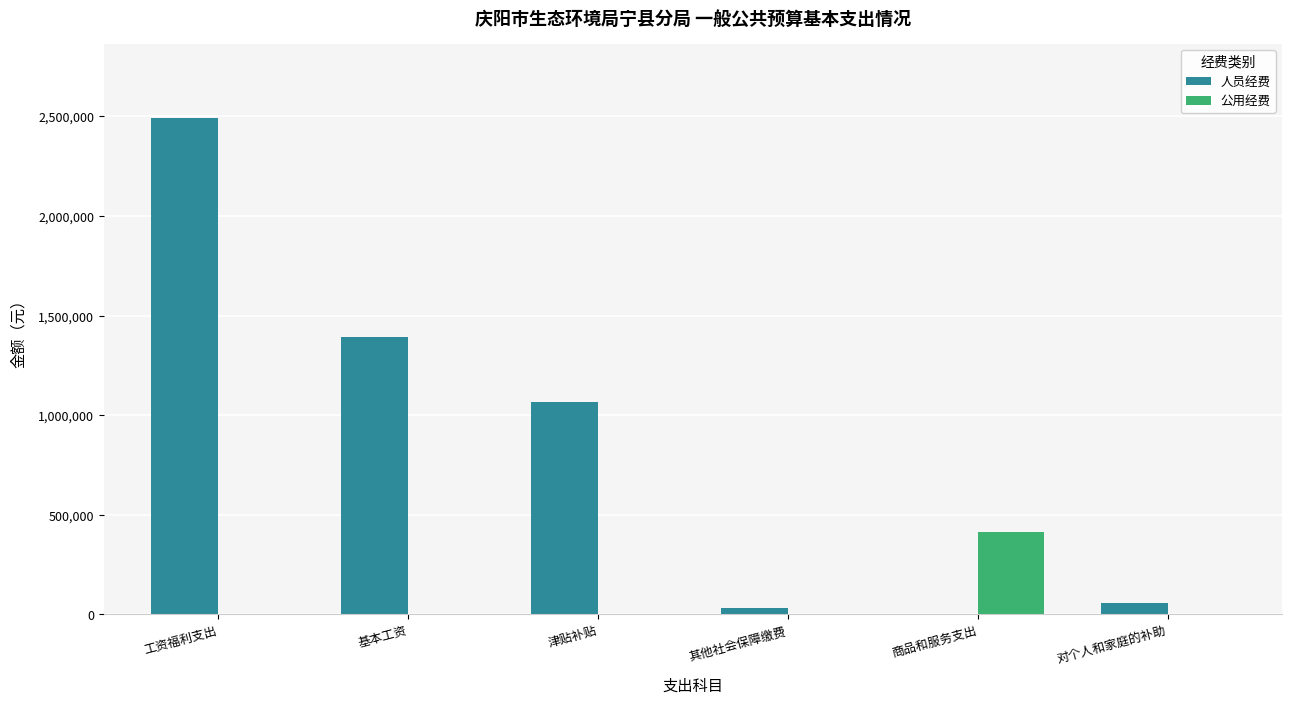

Which category has the highest value across all series?

工资福利支出